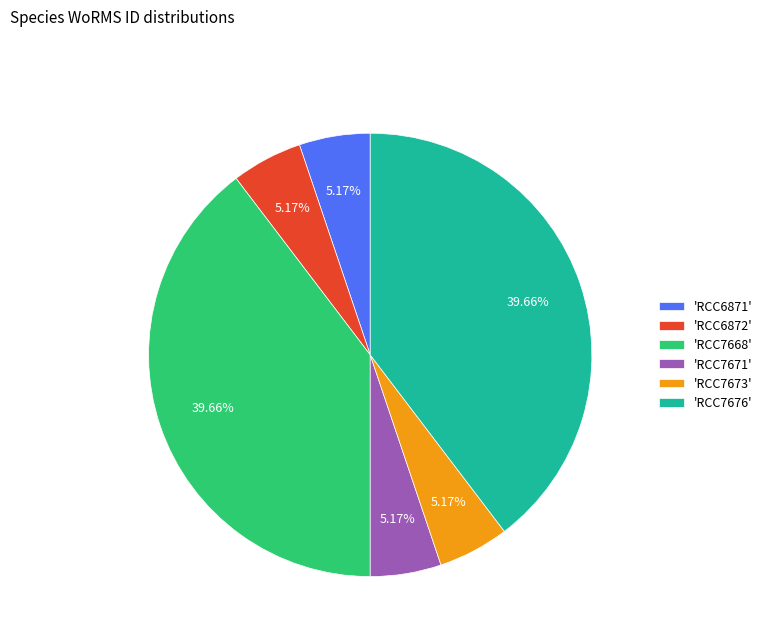

Do 'RCC6871' and 'RCC7676' together represent more than half of the pie?

No